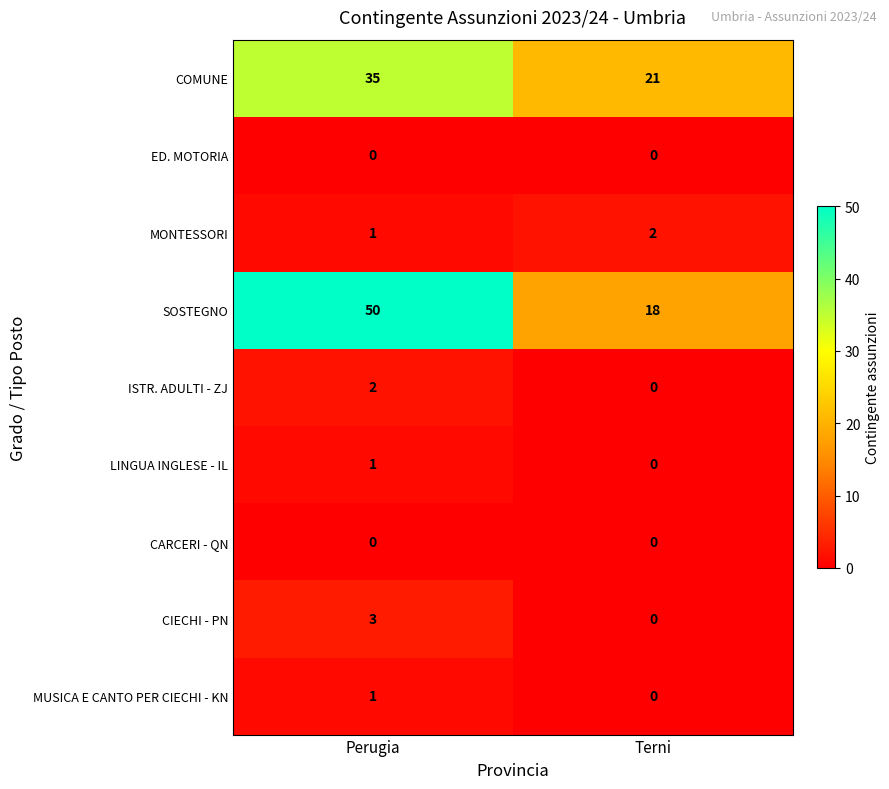

What is the difference between the maximum and minimum values in the SOSTEGNO series?

32